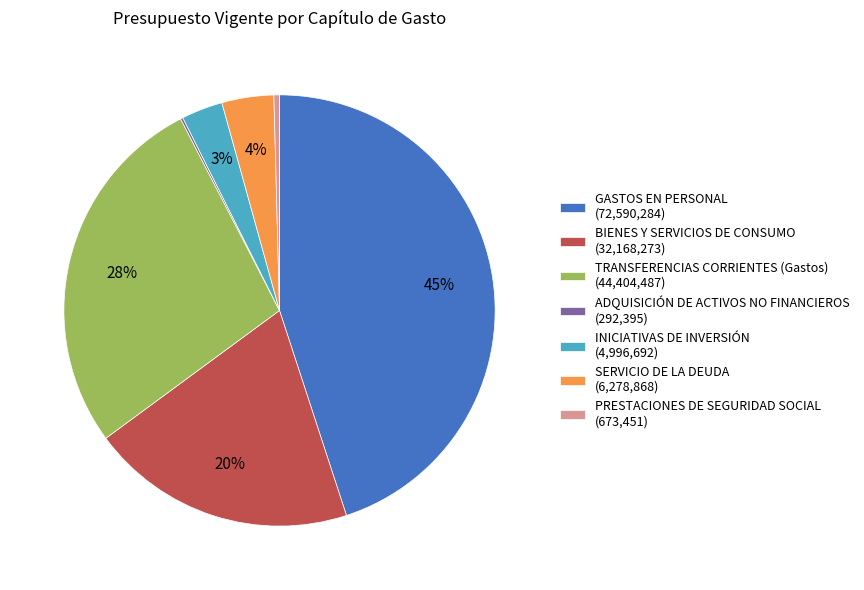

Combined, do SERVICIO DE LA DEUDA and PRESTACIONES DE SEGURIDAD SOCIAL account for over 50%?

No